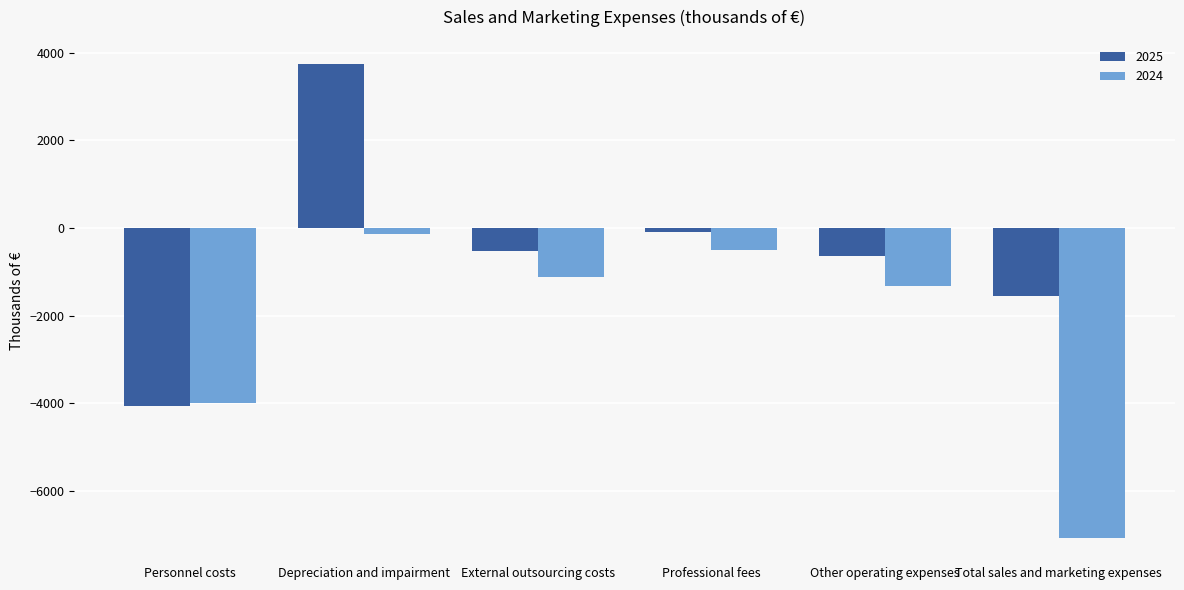

Reading left to right, list all the values displayed in this chart.

2025: Personnel costs=-4061	Depreciation and impairment=3755	External outsourcing costs=-520	Professional fees=-93	Other operating expenses=-637	Total sales and marketing expenses=-1556
2024: Personnel costs=-3992	Depreciation and impairment=-147	External outsourcing costs=-1130	Professional fees=-506	Other operating expenses=-1317	Total sales and marketing expenses=-7092